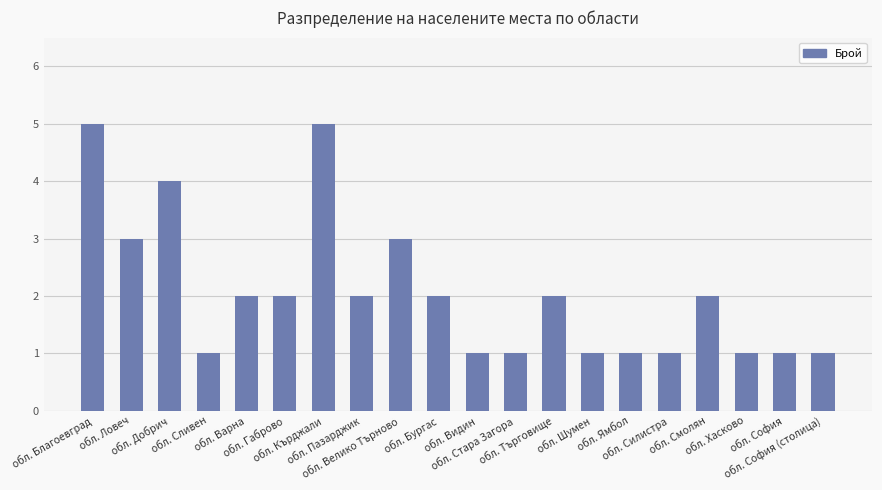

How many values are between 1 and 3?

17